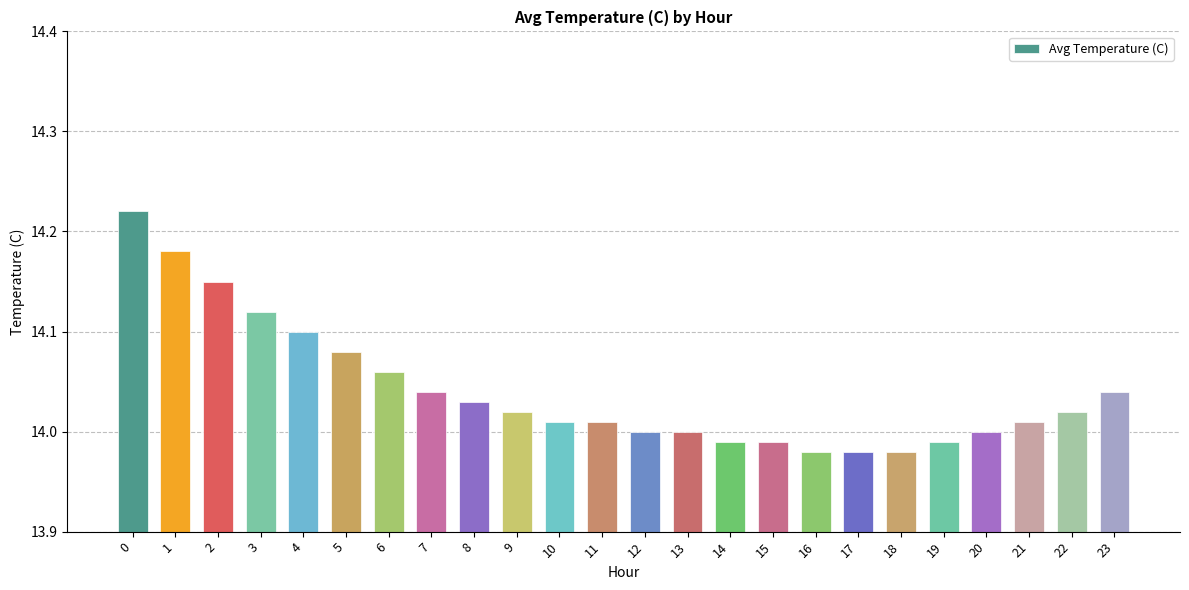

True or false: the data shows 14.1 at 3.

True